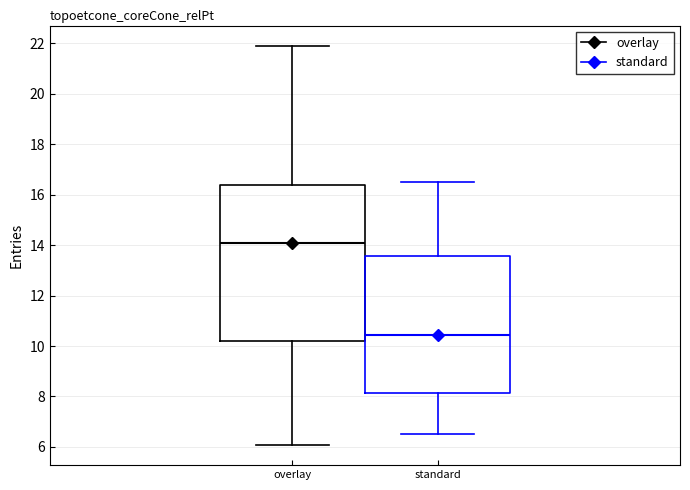

Reading left to right, transcribe this box plot: for each box, give where its median line is, the range the box spans, and where its two whiskers end, as read against the y-axis. The values are not printed on the chart, so give them approximately, as read against the axis.

overlay: median 14.0, box 10.2 to 16.4, whiskers 6.0 to 22.0
standard: median 10.4, box 8.2 to 13.6, whiskers 6.6 to 16.6